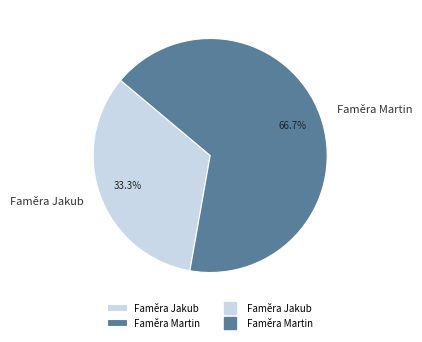

To the nearest percent, what is the average slice percentage?

50%